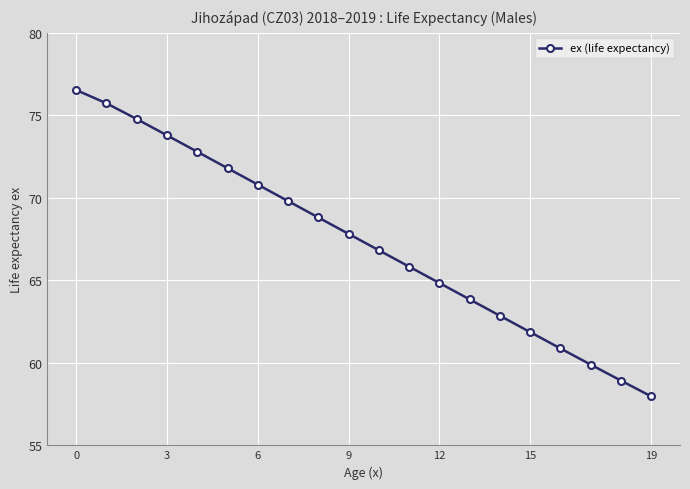

How many values are below 67?

10